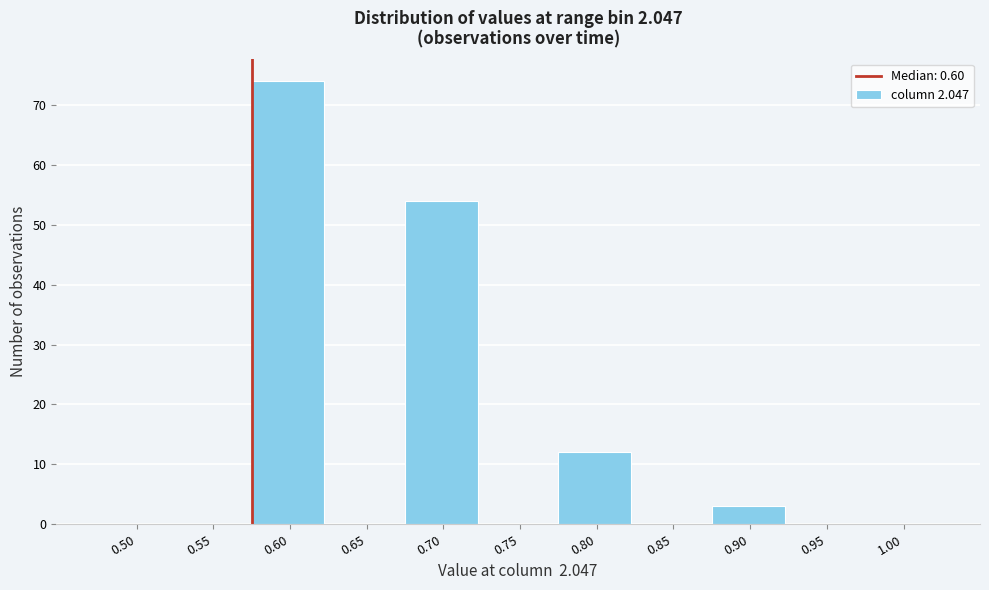

Reading left to right, extract all data points from this chart.

0.50=0	0.55=0	0.60=74	0.65=0	0.70=54	0.75=0	0.80=12	0.85=0	0.90=3	0.95=0	1.00=0